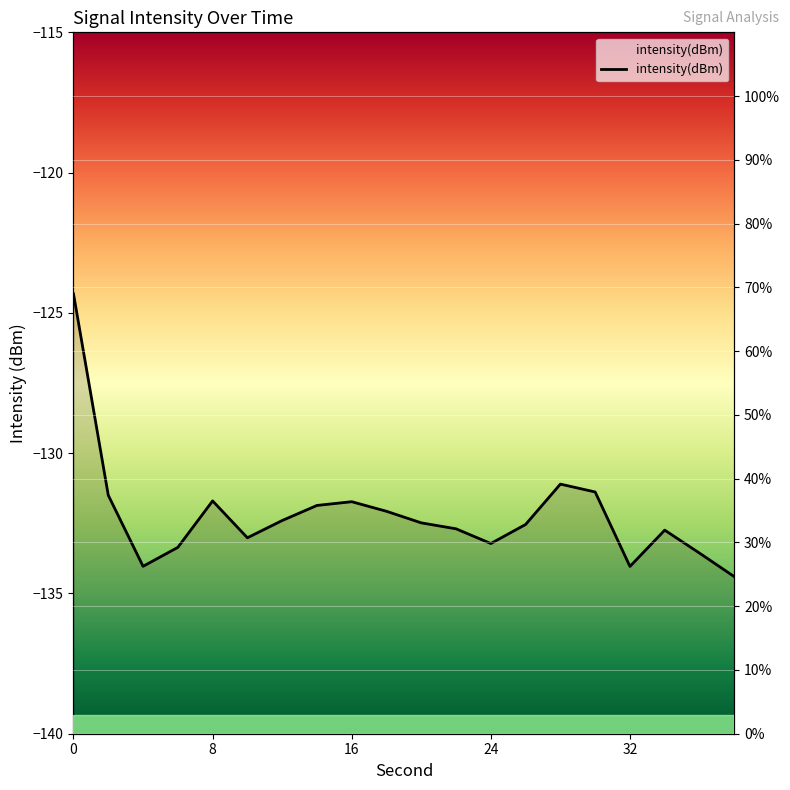

How many series are shown in this chart?

1